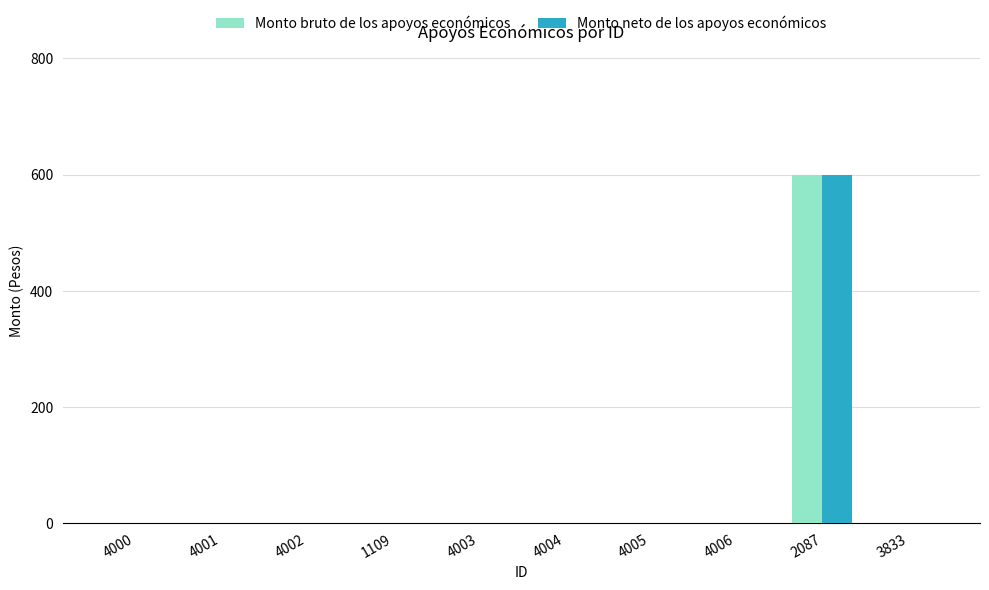

Is it true that Monto neto de los apoyos económicos equals 0 at 4002?

True